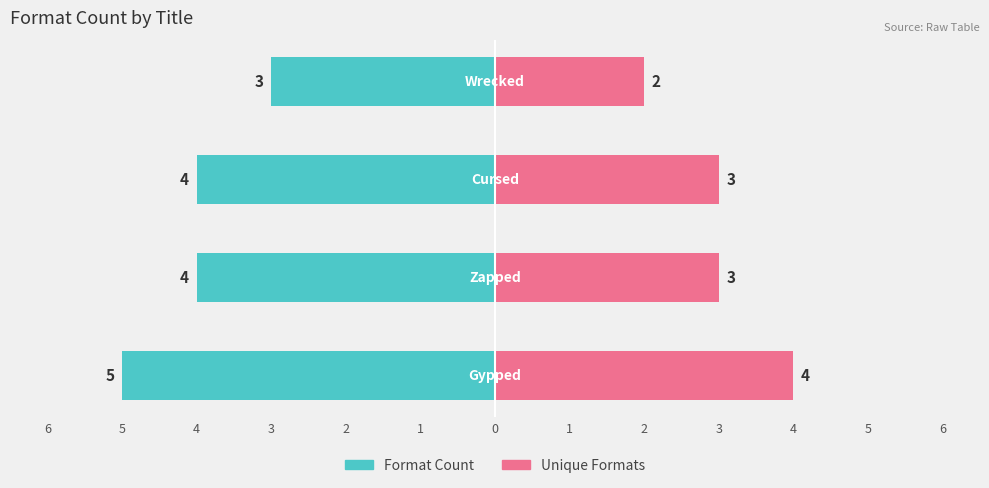

What are all the series names shown in the legend?

Format Count, Unique Formats